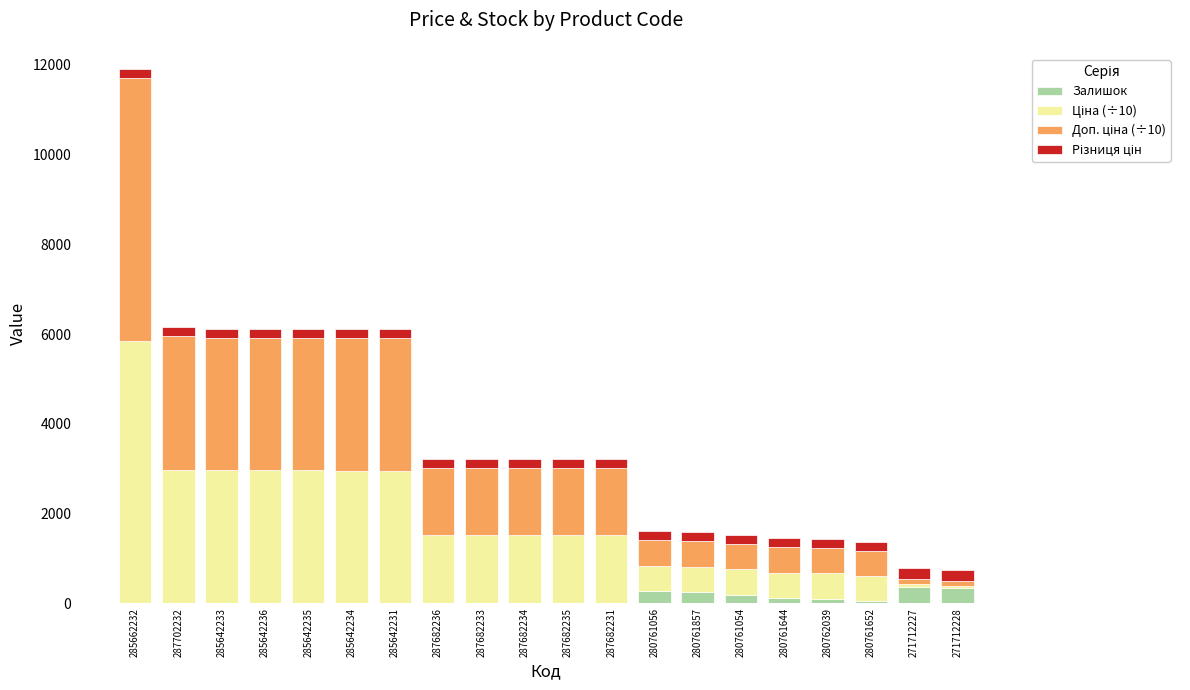

What is the sum of all Залишок values?

1748.0